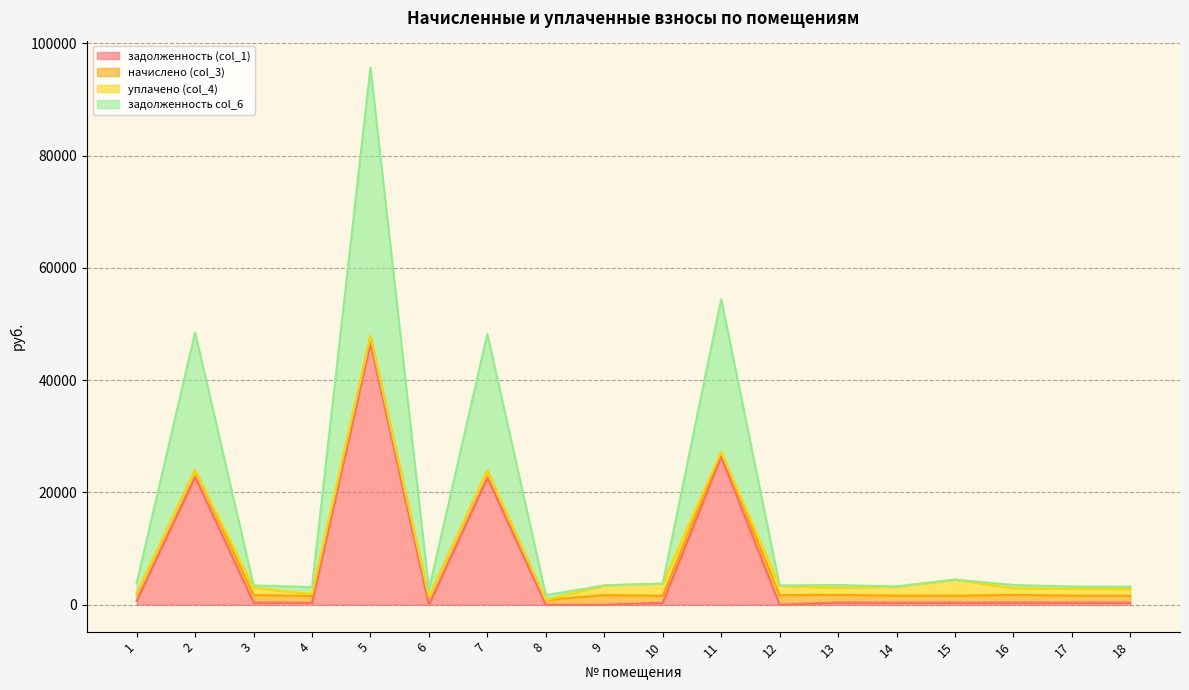

At which category is the sum across all series the highest?

5